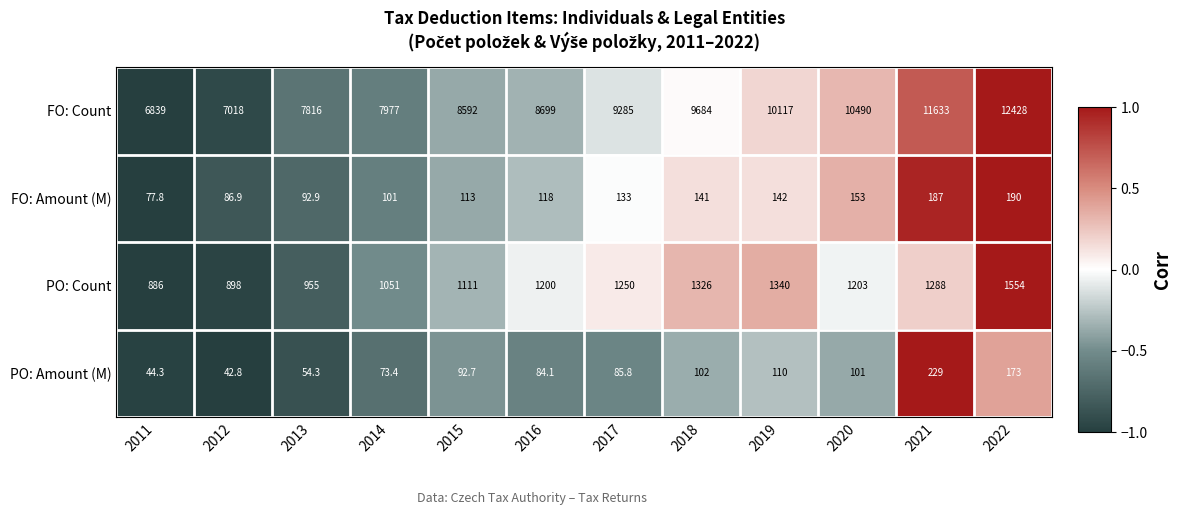

Which series changed the most between 2011 and 2012?

FO: Count